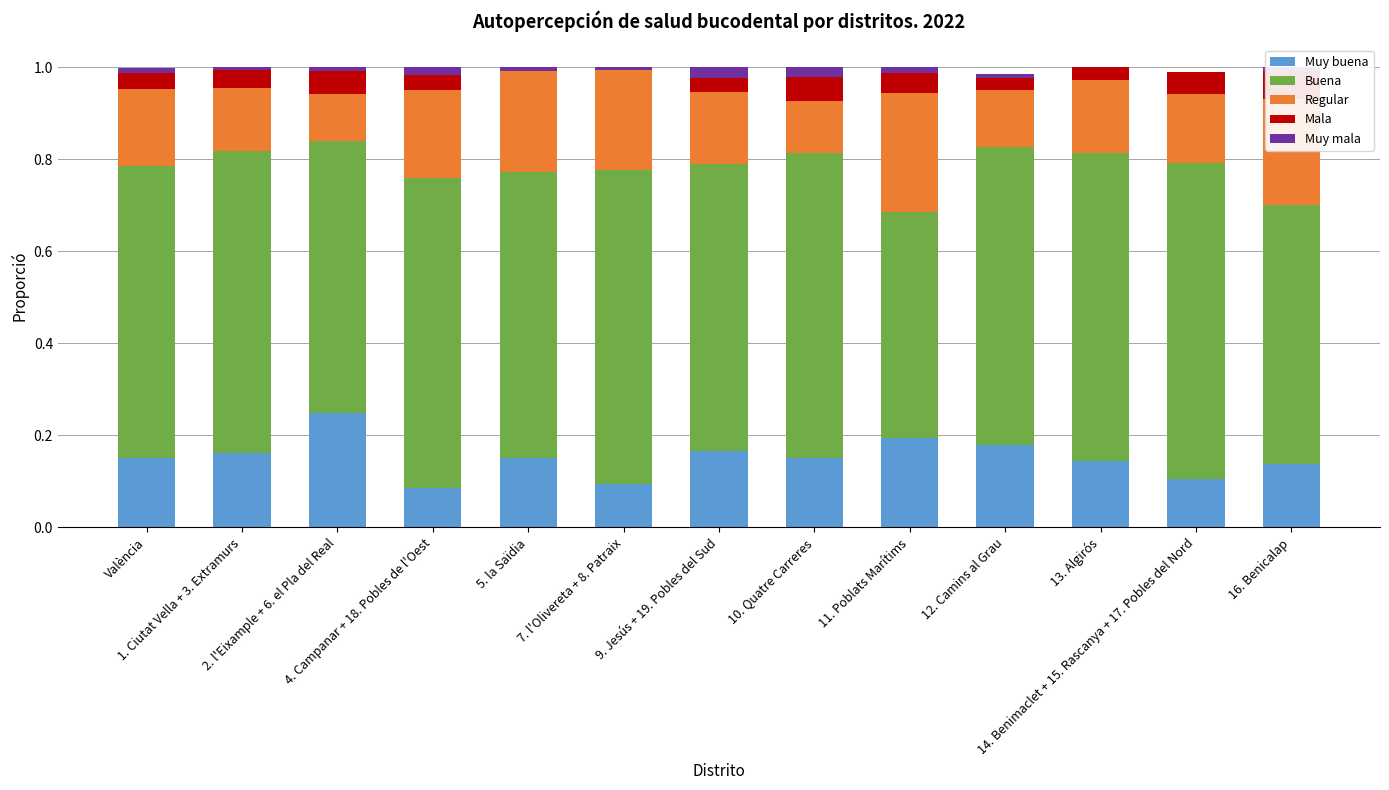

How many positive values does the Muy mala series have?

11